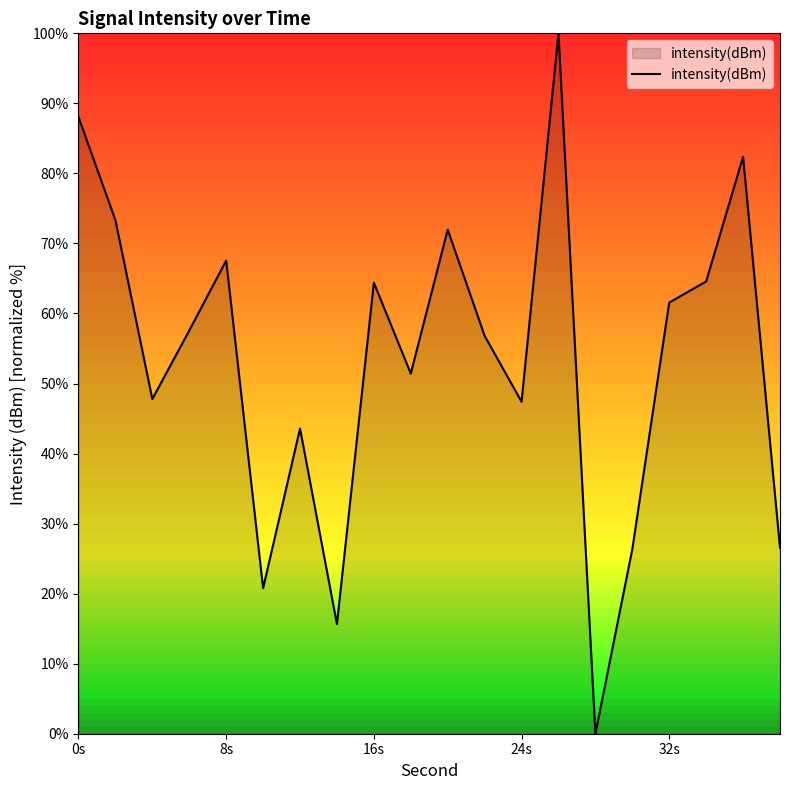

What is the greatest value displayed?

100.0